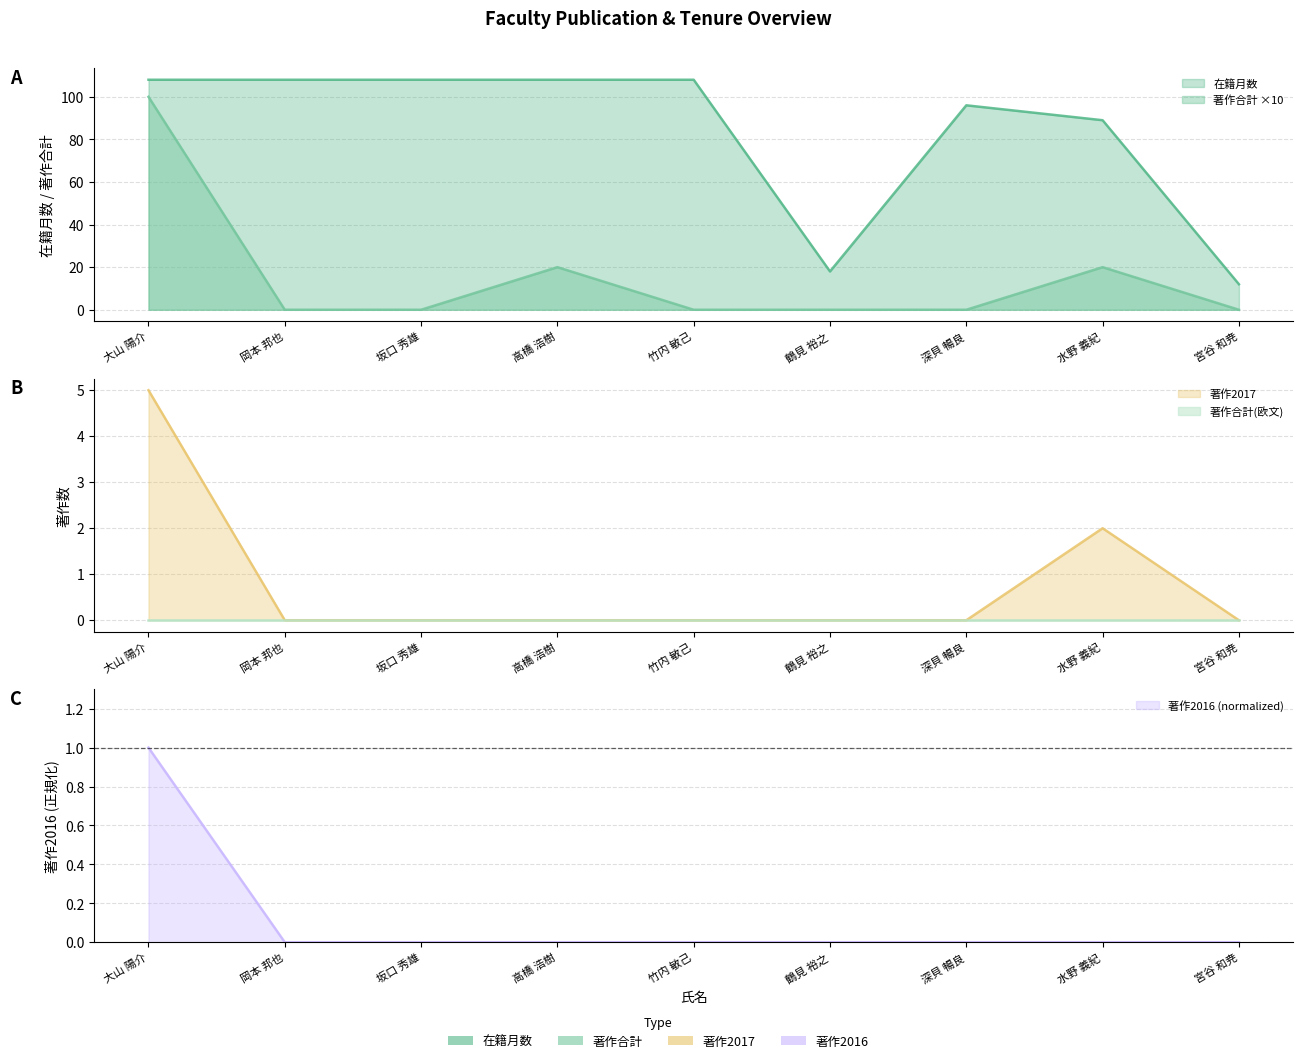

Between 鶴見 裕之 and 宮谷 和尭, which series saw the biggest shift?

在籍月数